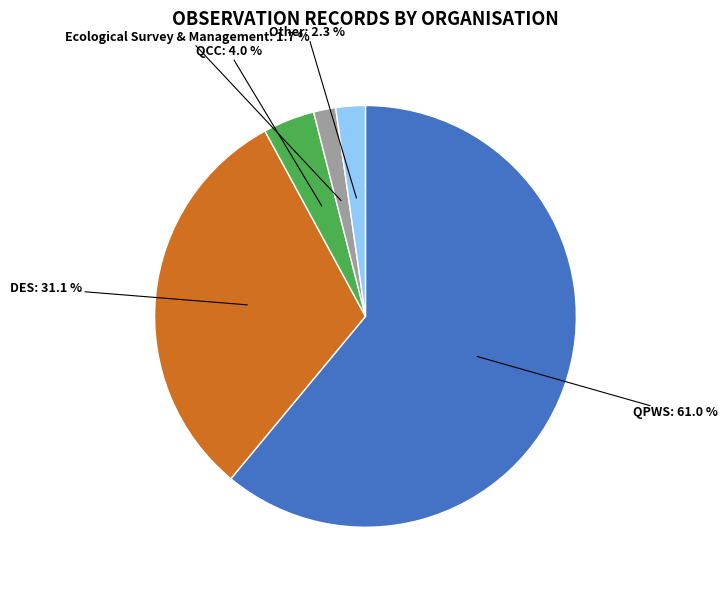

To the nearest percent, what is the difference between the largest and smallest slice percentages?

59%